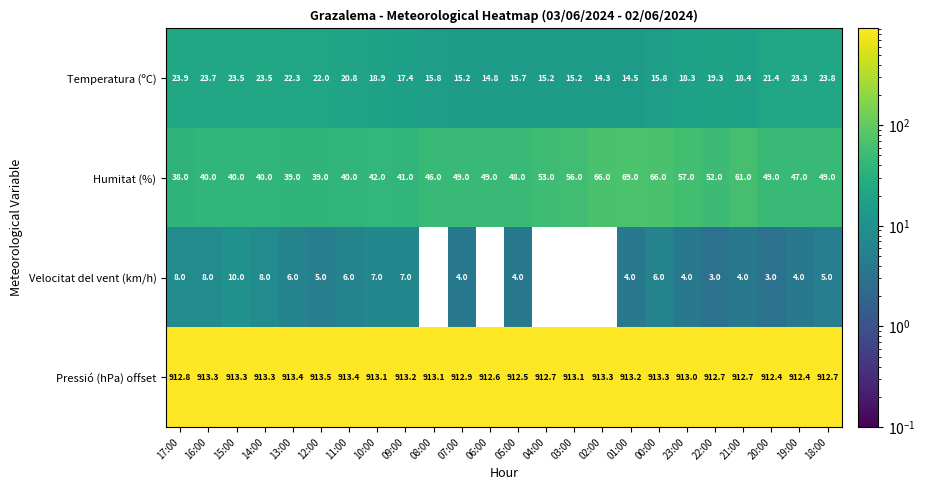

How many data points does each series have?

24